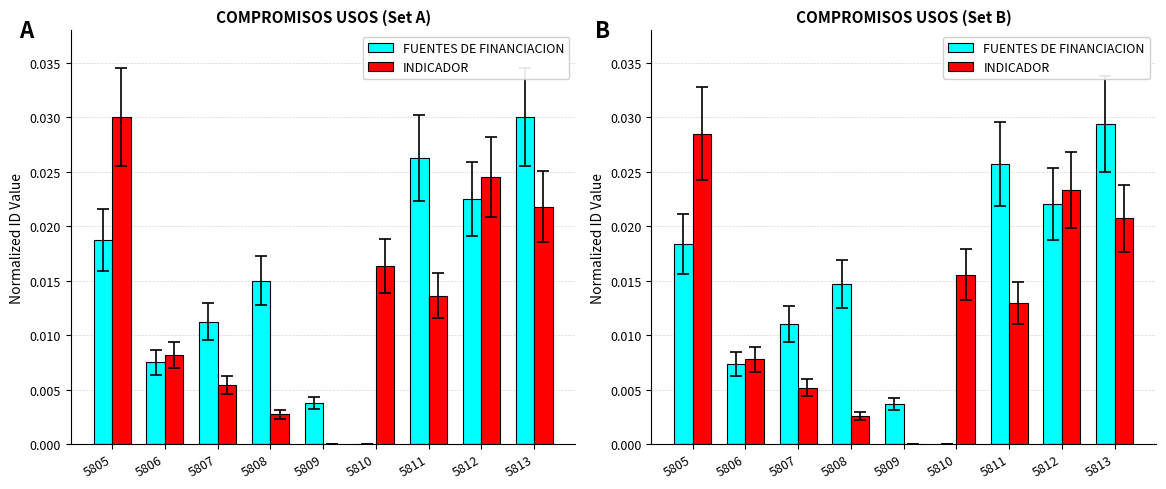

At which category is the sum across all series the highest?

5813